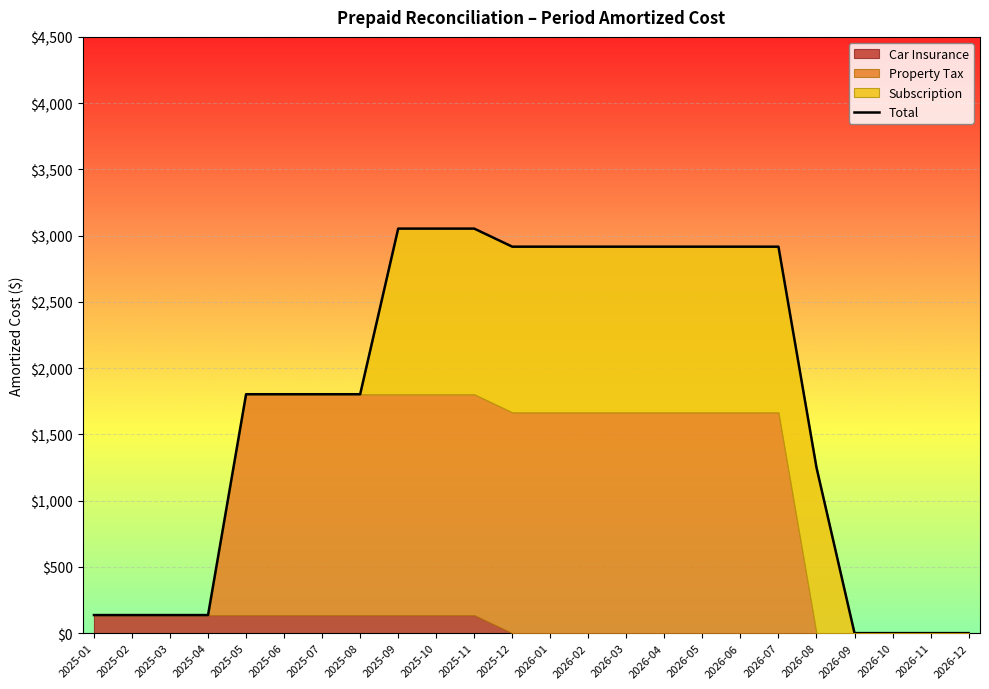

Between 2026-07 and 2026-01, which is larger?

2026-01